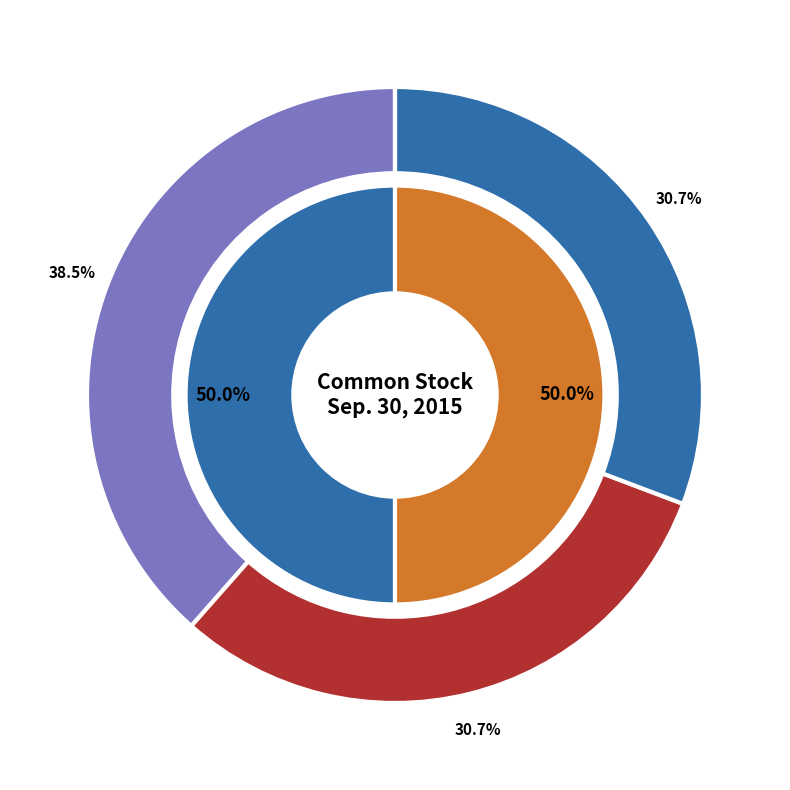

The Common stock, shares authorized slice represents 53% of the pie. True or false?

False